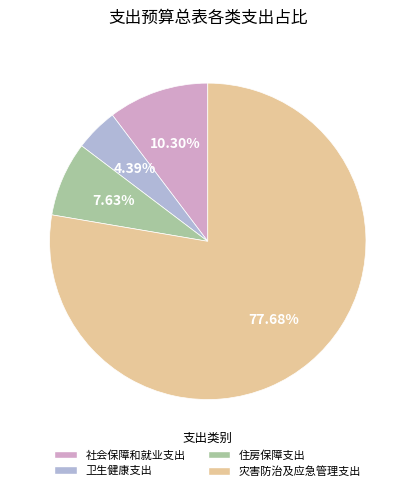

True or false: 灾害防治及应急管理支出 accounts for 78% of the total.

True